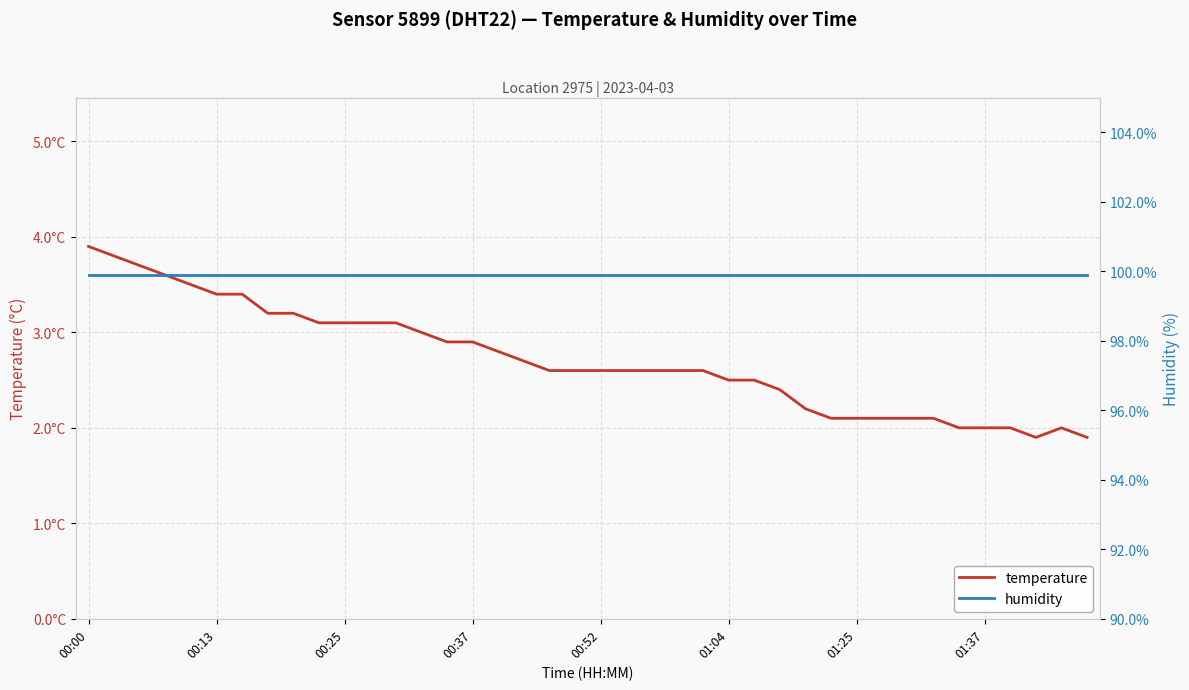

What are all the series names shown in the legend?

temperature, humidity